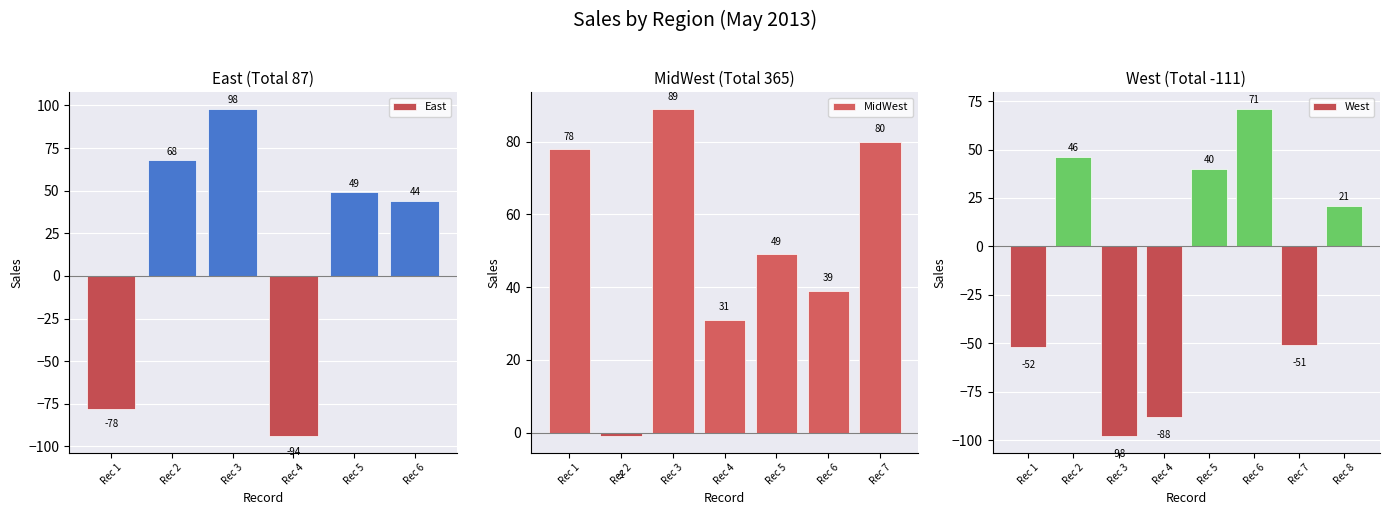

Reading right to left, list all the values displayed in this chart.

East: Rec 6=44	Rec 5=49	Rec 4=-94	Rec 3=98	Rec 2=68	Rec 1=-78
MidWest: Rec 7=80	Rec 6=39	Rec 5=49	Rec 4=31	Rec 3=89	Rec 2=-1	Rec 1=78
West: Rec 8=21	Rec 7=-51	Rec 6=71	Rec 5=40	Rec 4=-88	Rec 3=-98	Rec 2=46	Rec 1=-52